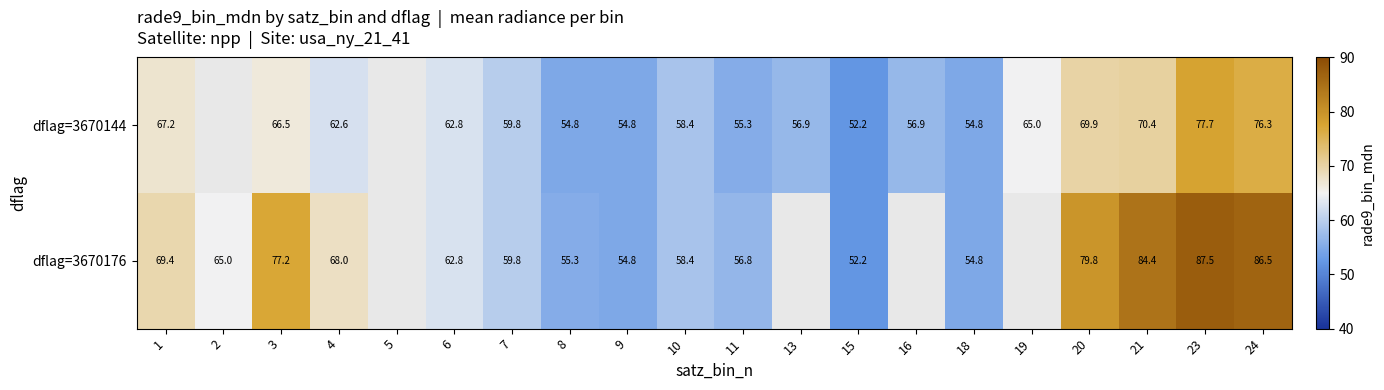

Is the value of dflag=3670144 at 23 greater than the value of dflag=3670176 at 3?

Yes